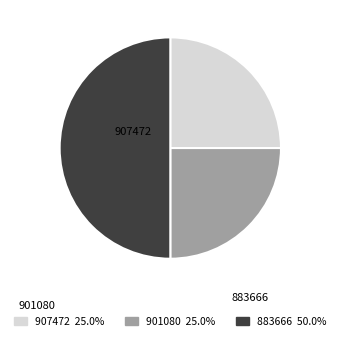

Does 907472 25.0% account for over 50% of the chart?

No